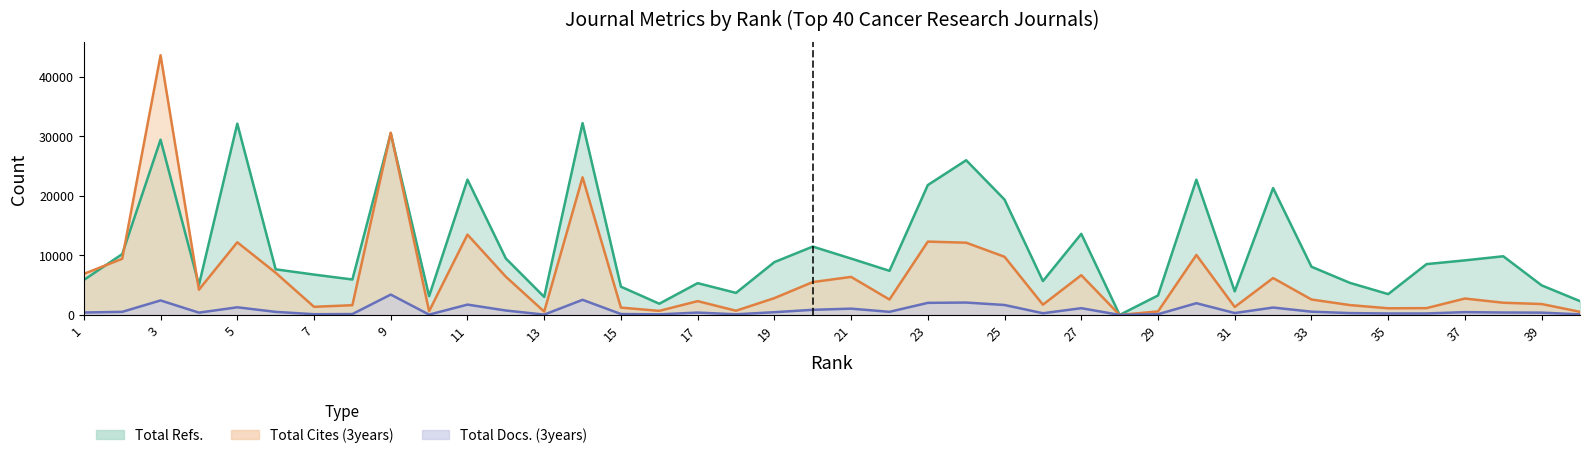

How many interior local valleys does the Total Cites (3years) series have?

11